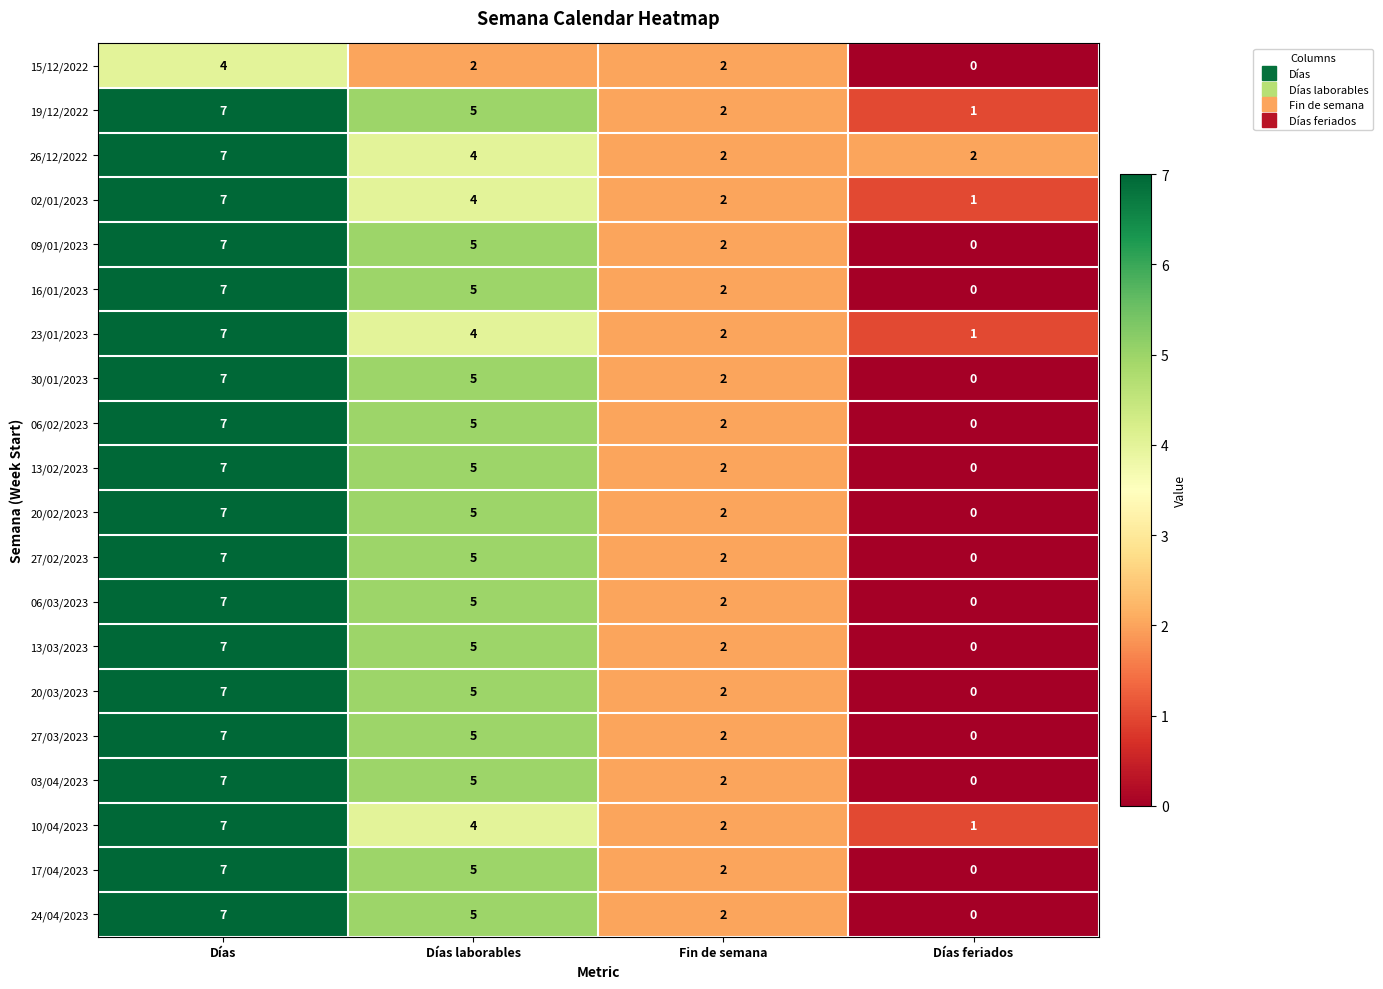

List the labels in order of 17/04/2023 value, largest first.

Días, Días laborables, Fin de semana, Días feriados